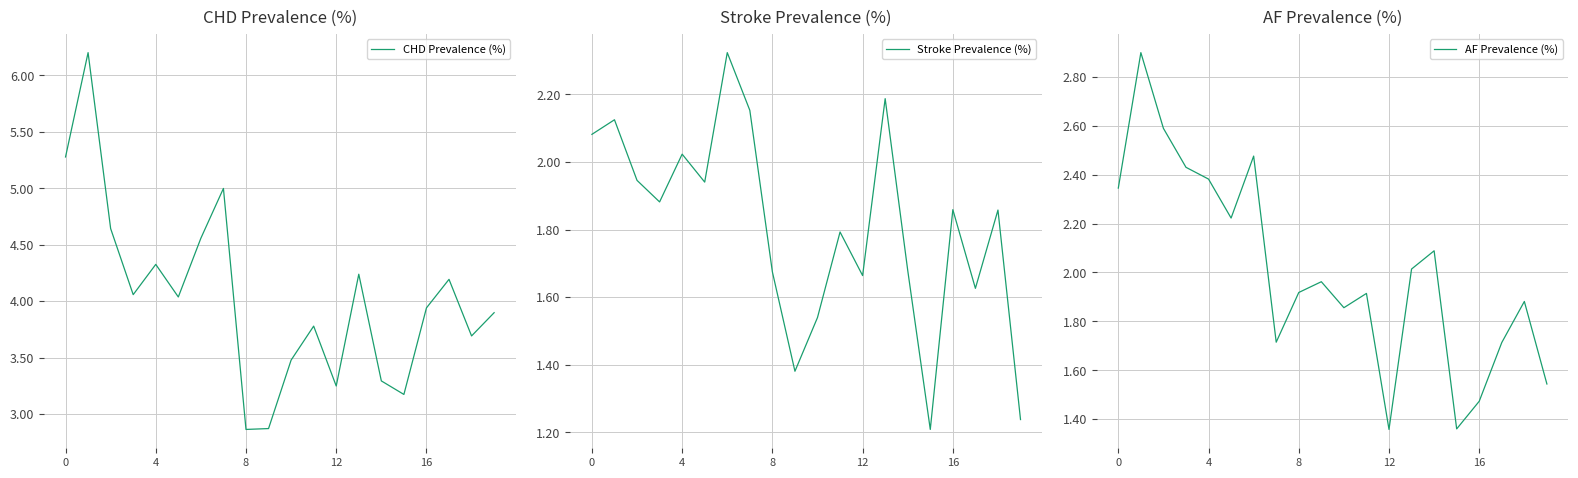

What is the label of the 8th point from the right?

12